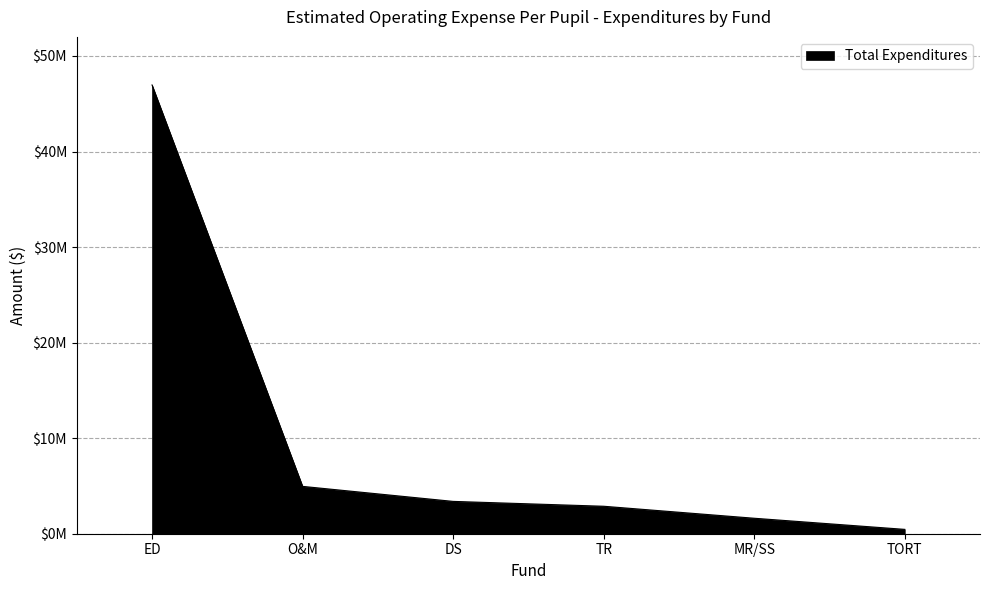

What is the minimum value shown in the chart?

456055